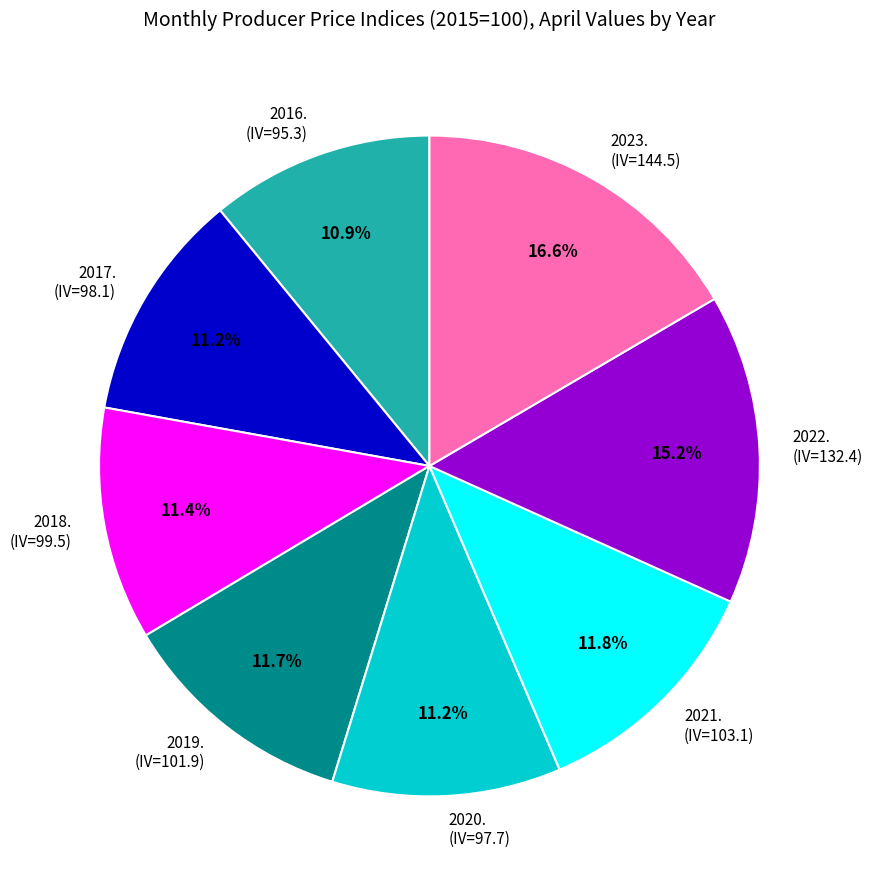

Combined, what portion of the pie is 2021. and 2020.?

23.0%